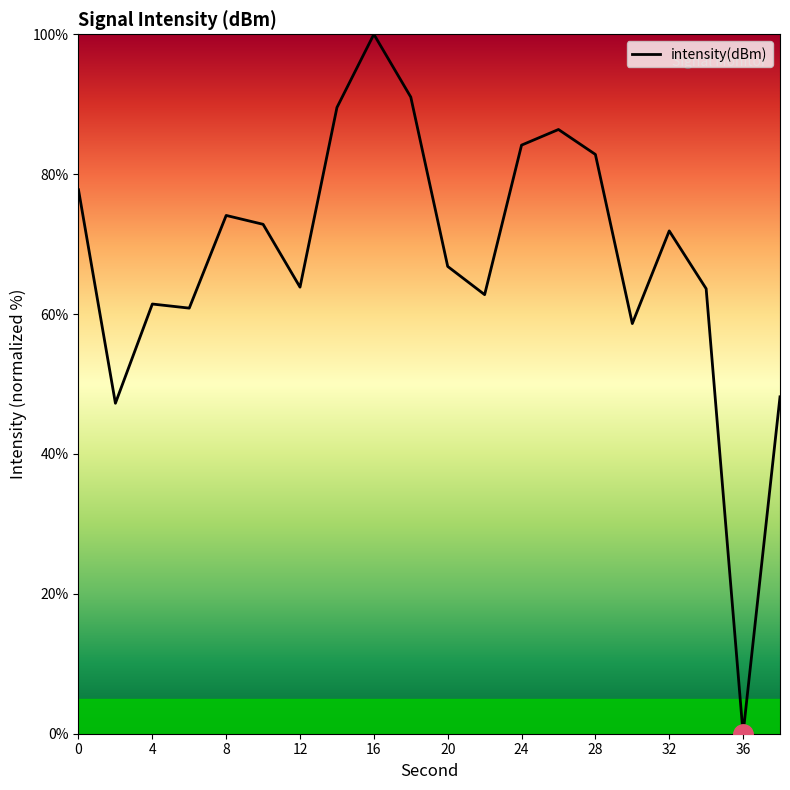

What is the difference between the maximum and minimum values?

100.0